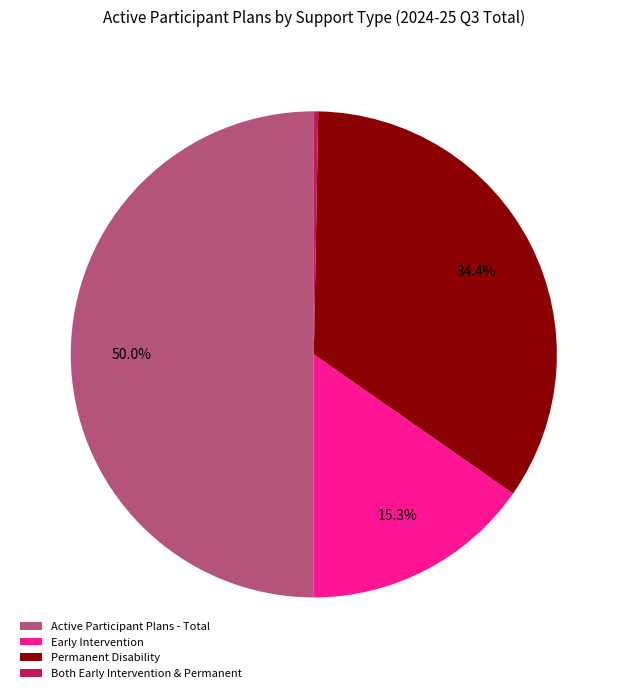

Count the number of slices in the pie.

4